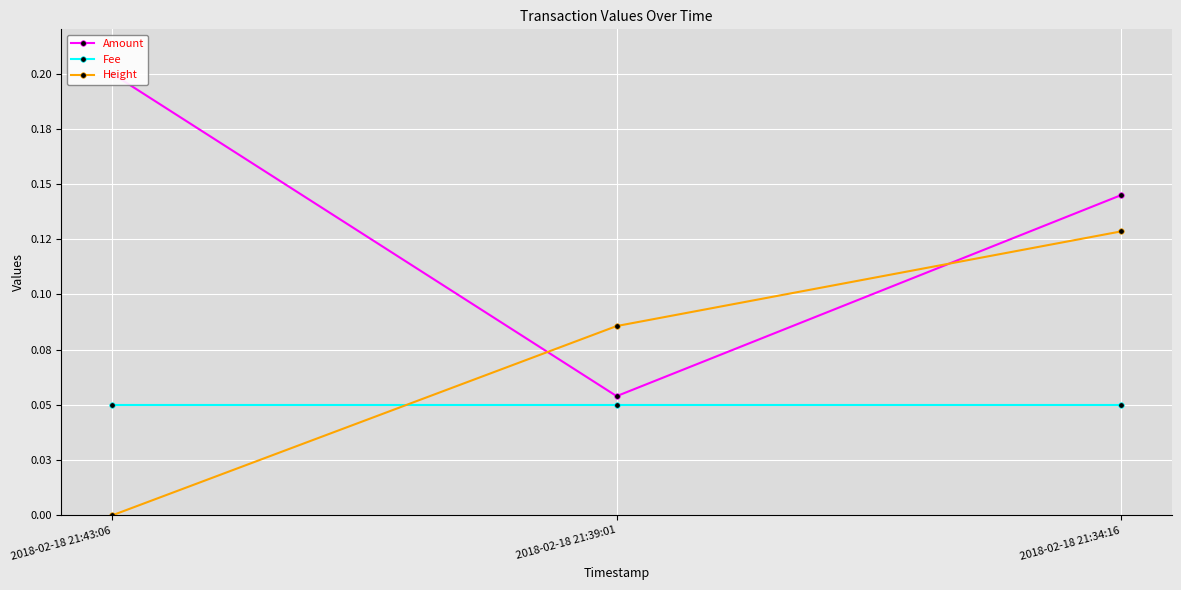

Between 2018-02-18 21:39:01 and 2018-02-18 21:43:06, which is larger?

2018-02-18 21:43:06